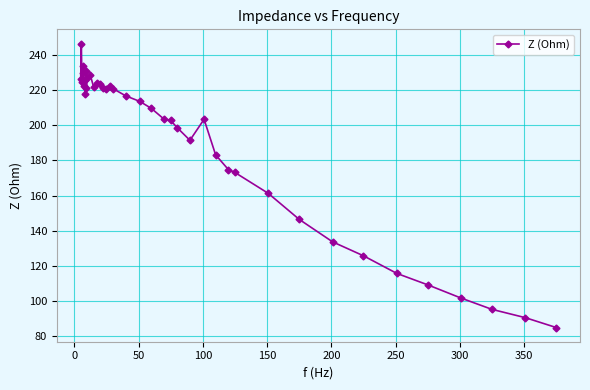

What is the average value?

190.6